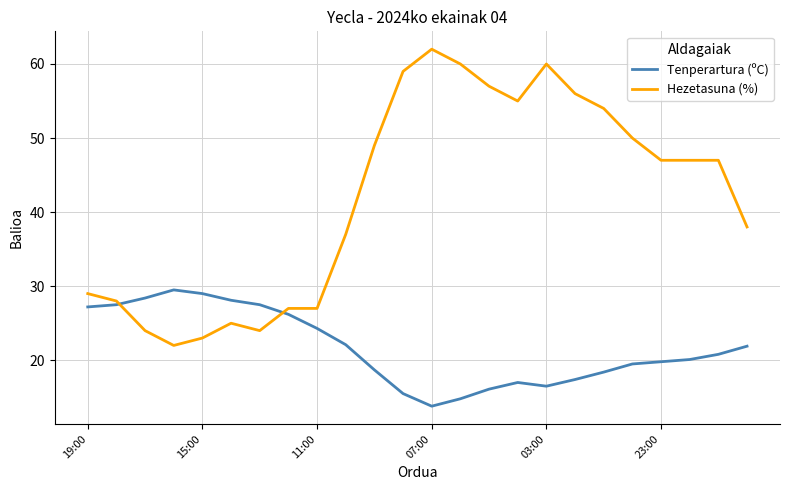

Count the number of categories in the chart.

24